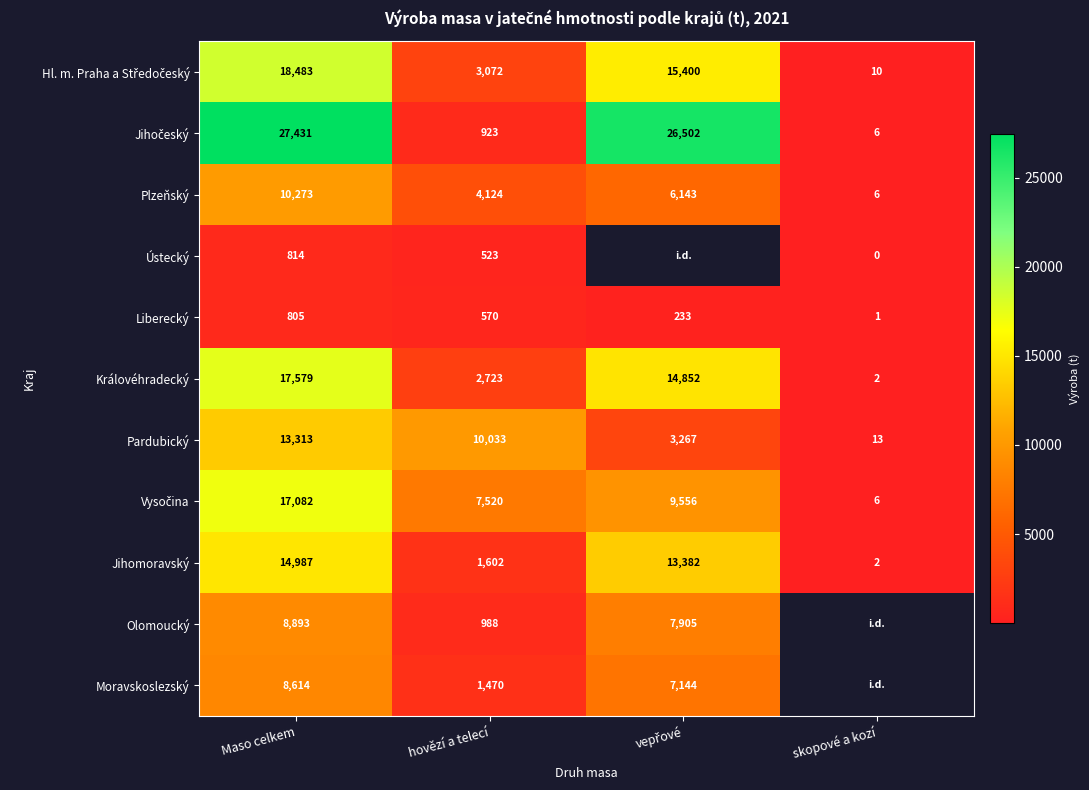

At which label does Liberecký reach its minimum?

skopové a kozí